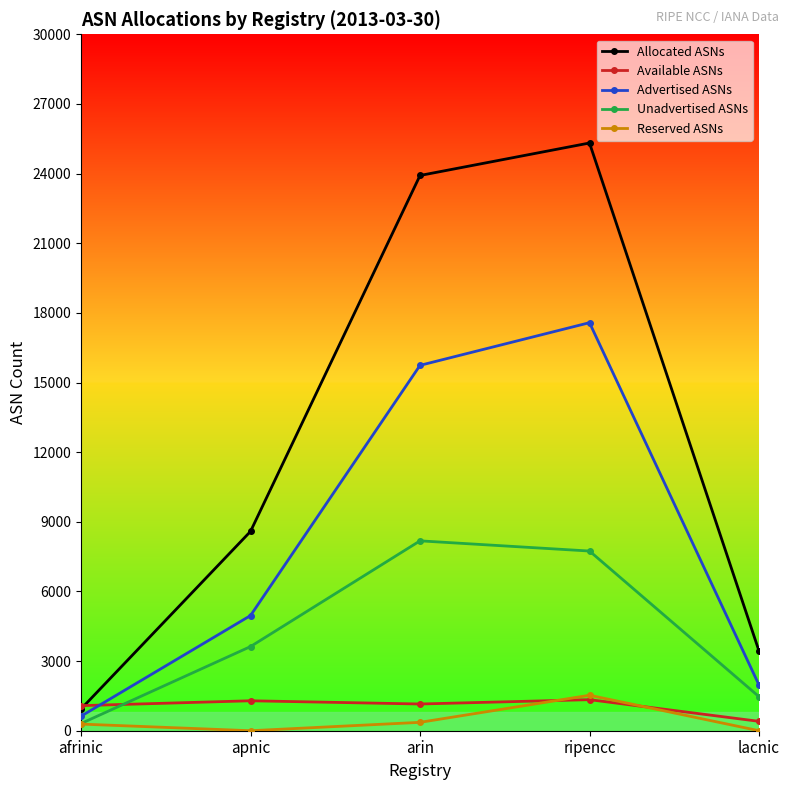

How many data points does each series have?

5